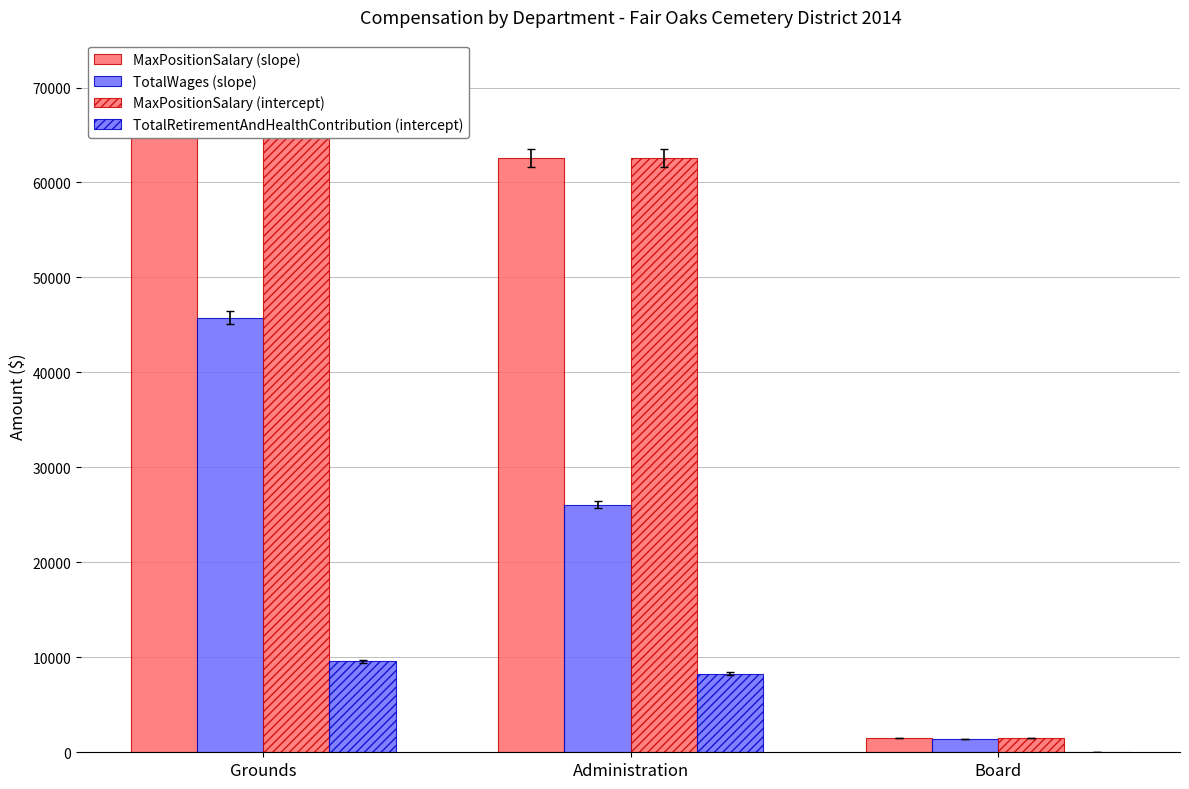

What is the sum of all TotalRetirementAndHealthContribution (intercept) values?

17868